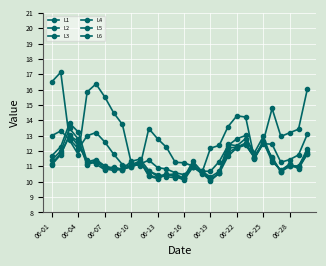

Where is L1 nearest to the value 12?

29